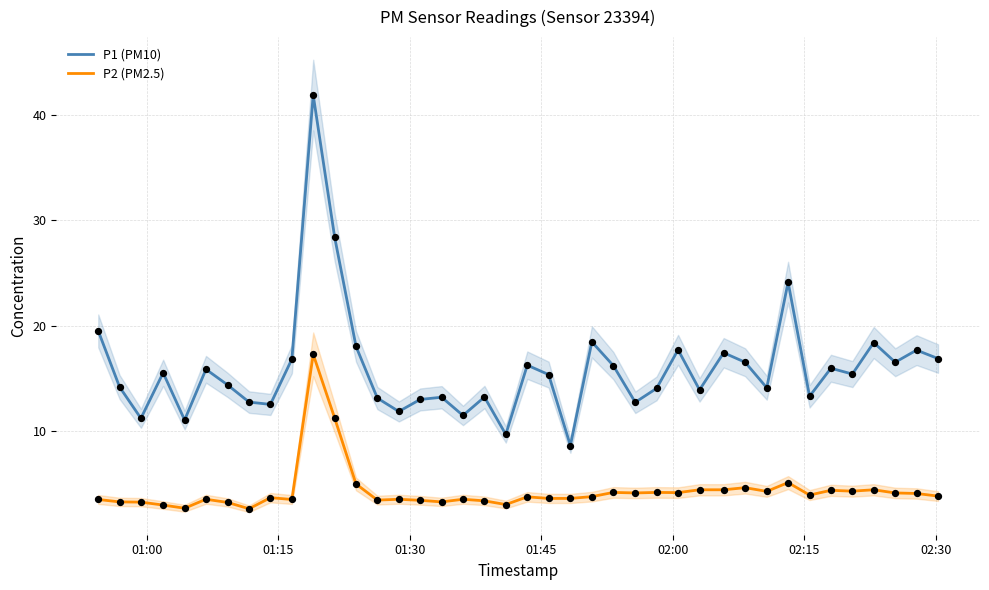

What are all the series names shown in the legend?

P1 (PM10), P2 (PM2.5)